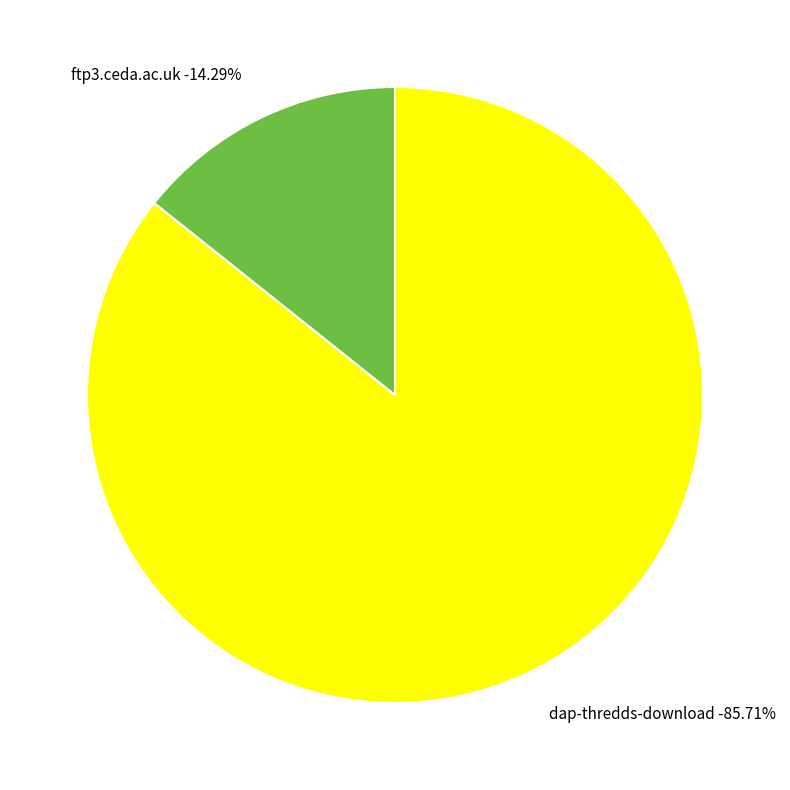

True or false: dap-thredds-download accounts for 79% of the total.

False